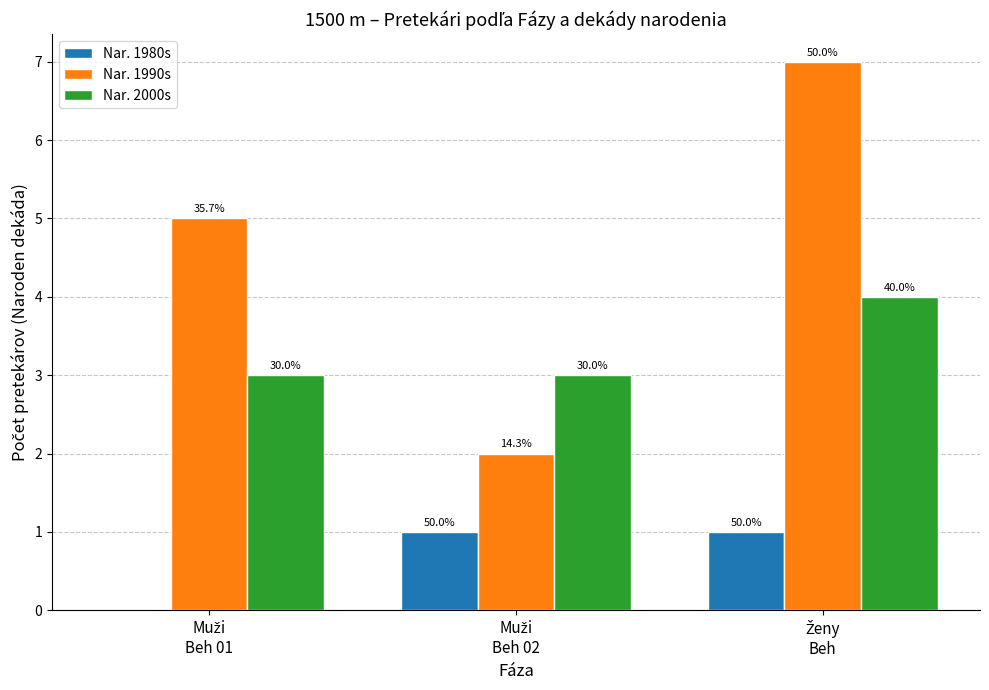

Rank the series at Muži
Beh 02 from lowest to highest value.

Nar. 1980s, Nar. 1990s, Nar. 2000s